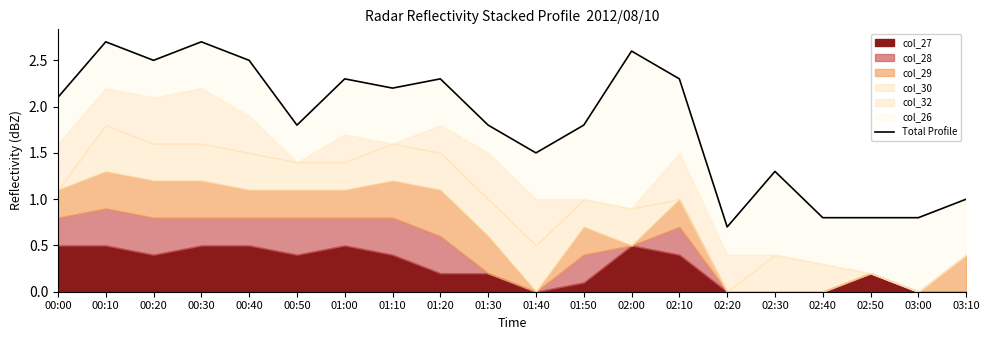

Which has a higher value, 03:10 or 01:30?

01:30